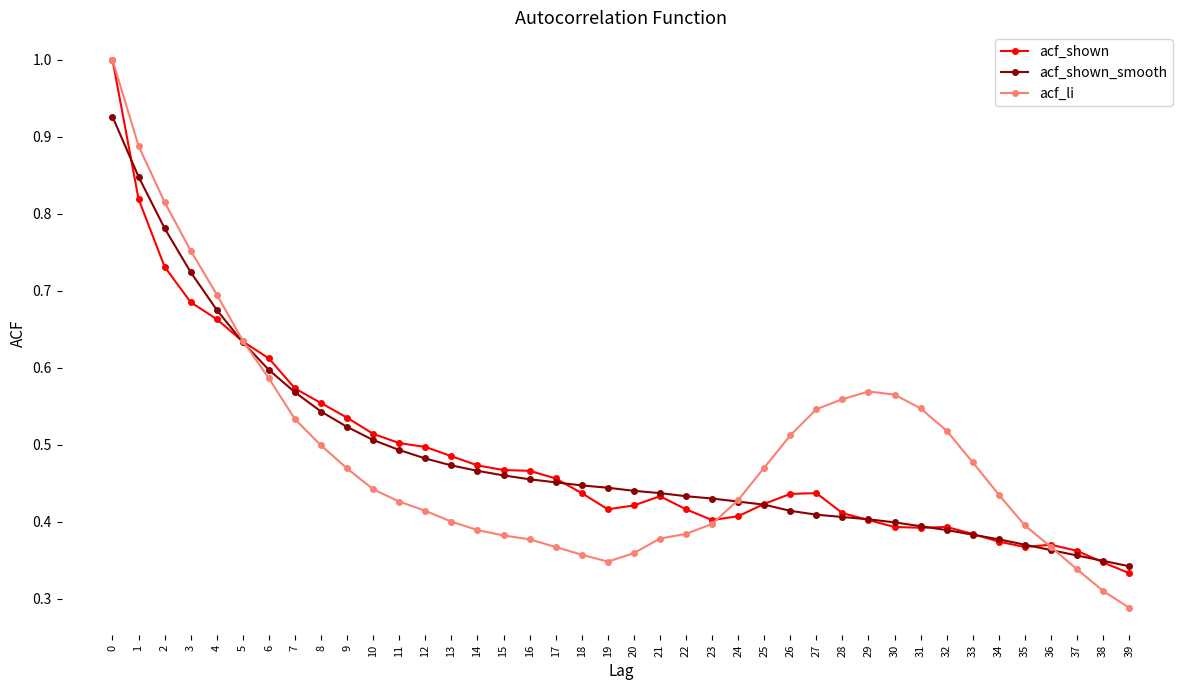

Which series changed the most between 3 and 25?

acf_shown_smooth